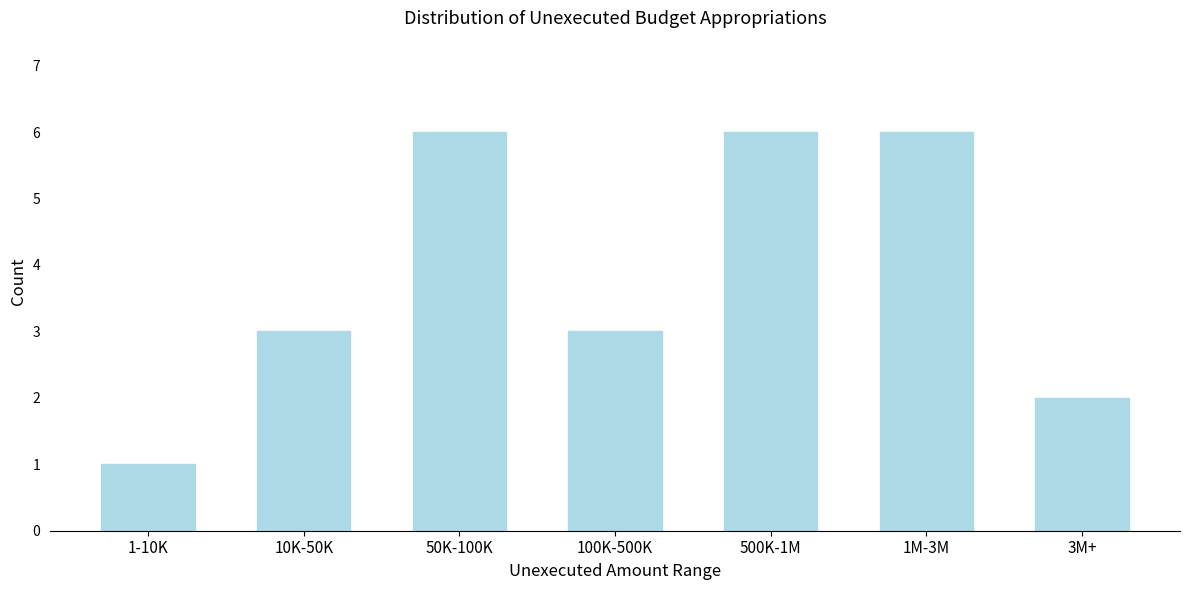

Reading left to right, list all the values displayed in this chart.

1-10K=1	10K-50K=3	50K-100K=6	100K-500K=3	500K-1M=6	1M-3M=6	3M+=2